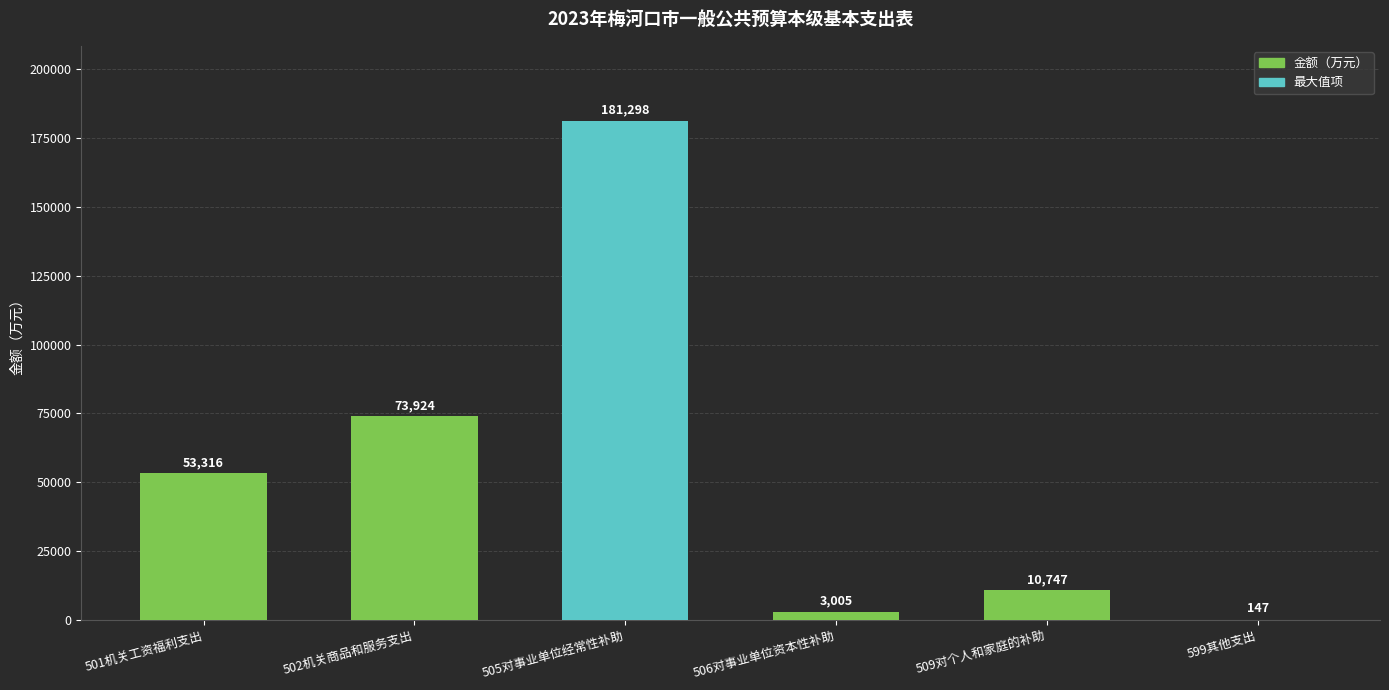

Between 599其他支出 and 509对个人和家庭的补助, which is larger?

509对个人和家庭的补助